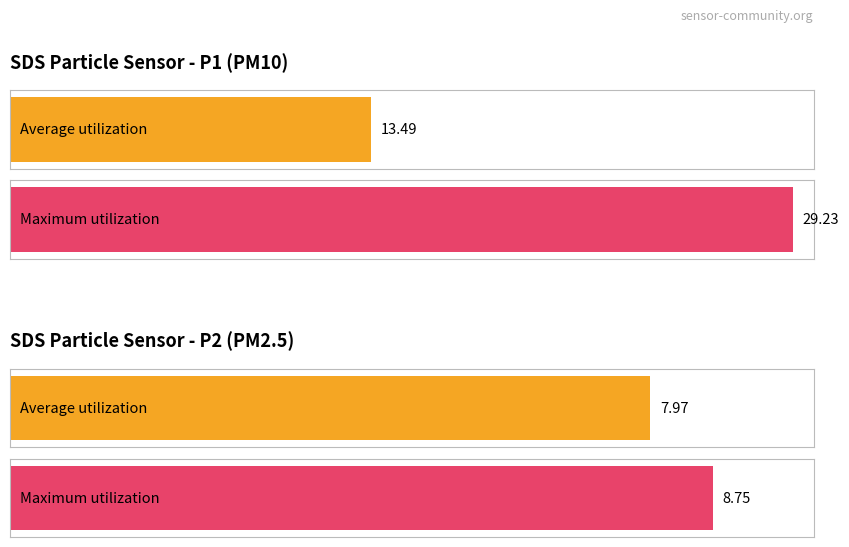

How many series are shown in this chart?

2